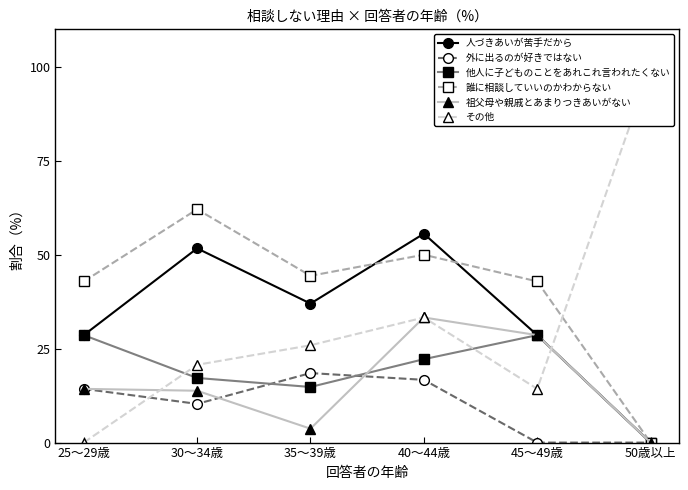

Is this an area chart (filled region under the line)?

No